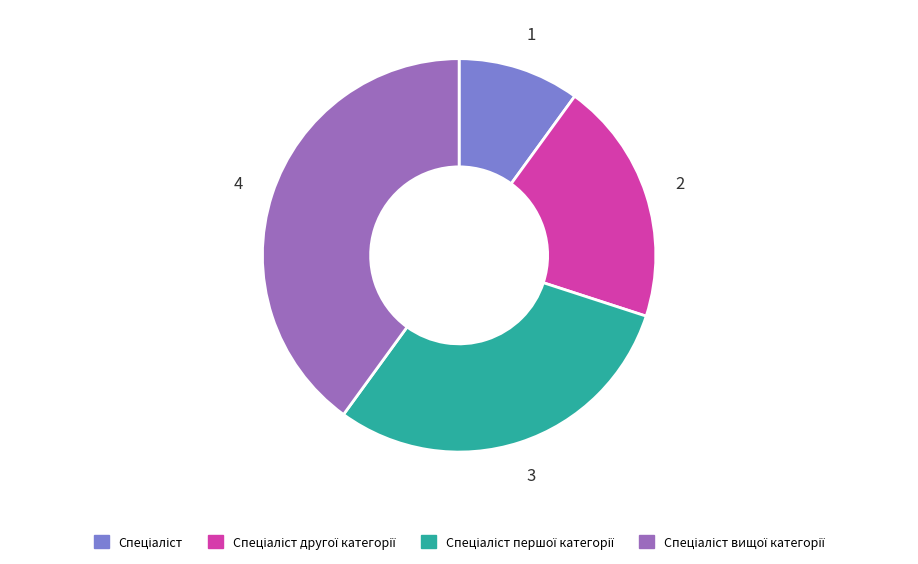

Is there a majority slice in this chart?

No